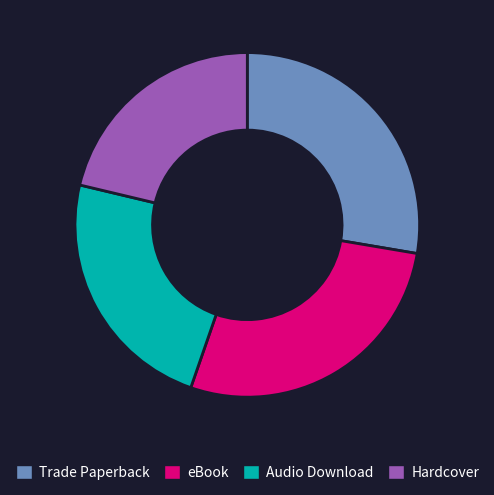

Does Trade Paperback account for over 50% of the chart?

No